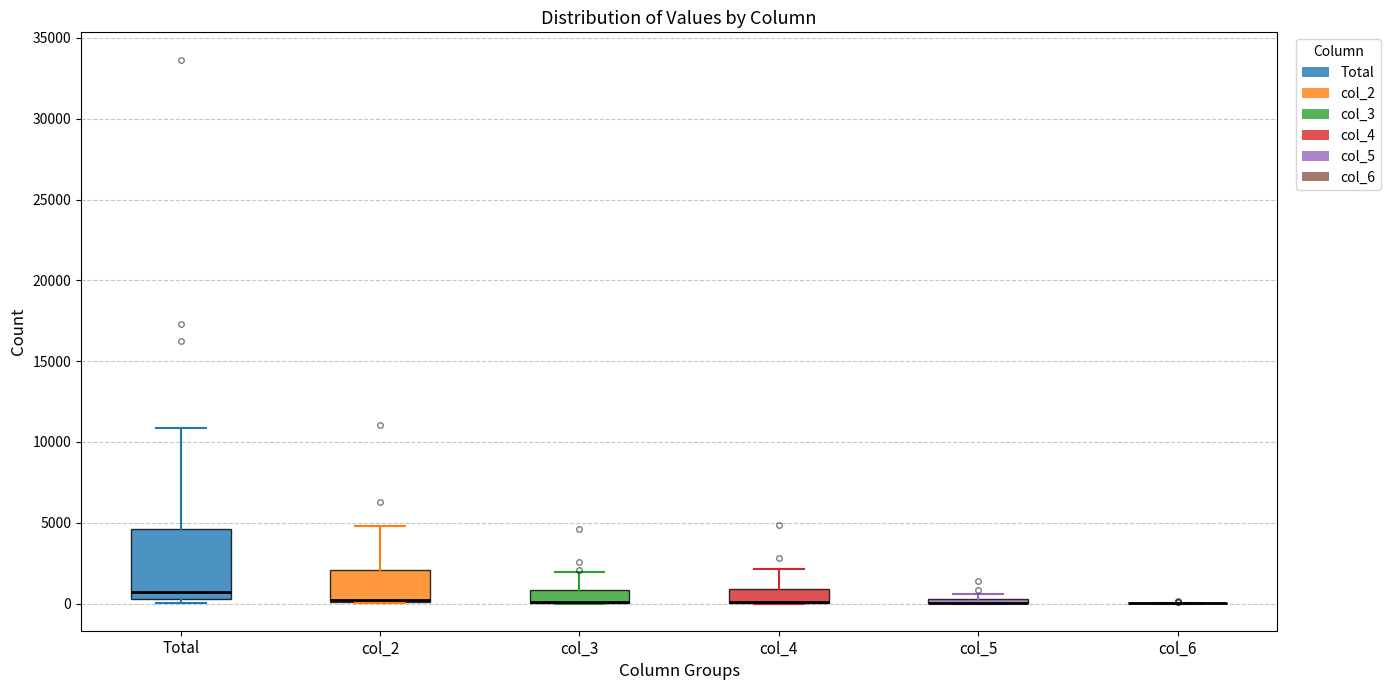

Where is the upper edge of the box for Total on the y-axis? The values are not printed on the chart, so give them approximately, as read against the axis.

4500